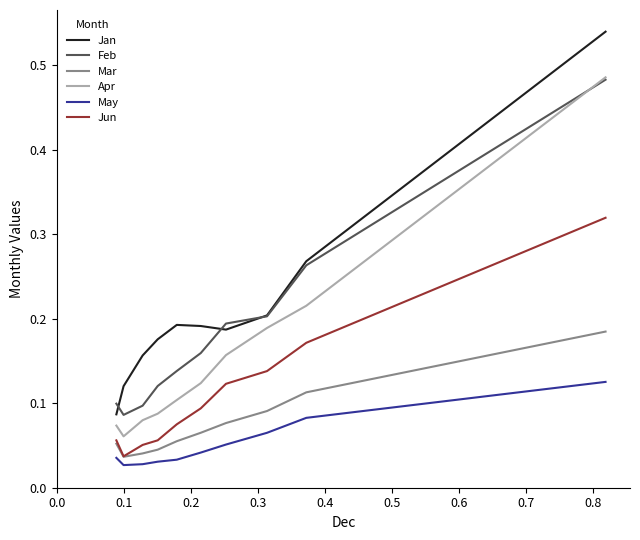

Which series has the widest spread of values?

Jan